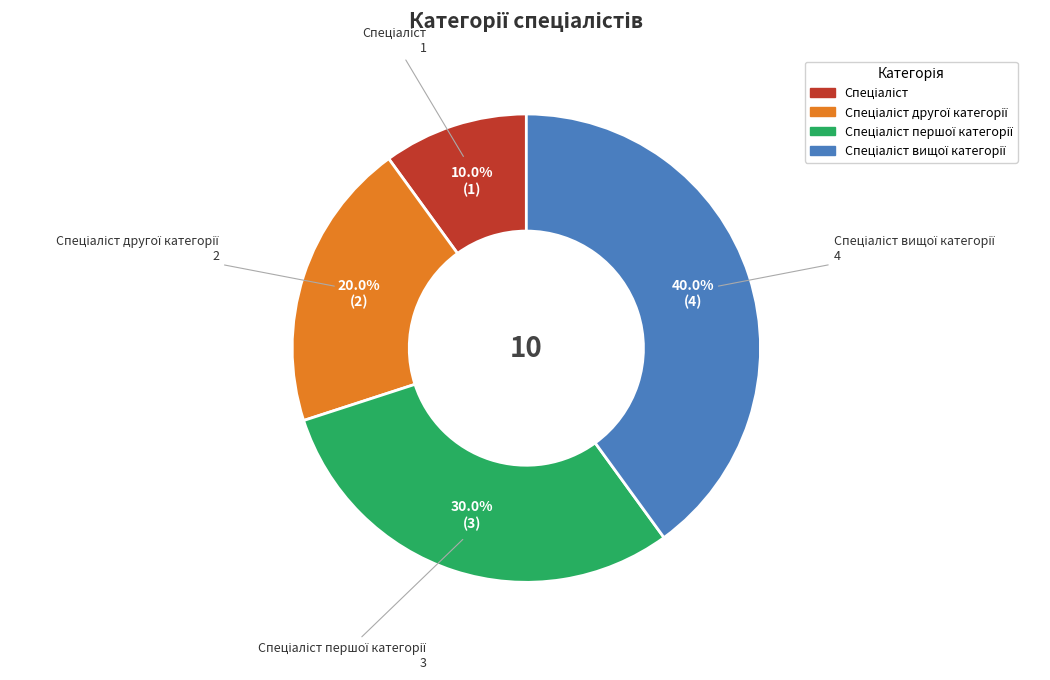

Does any single category account for the majority?

No